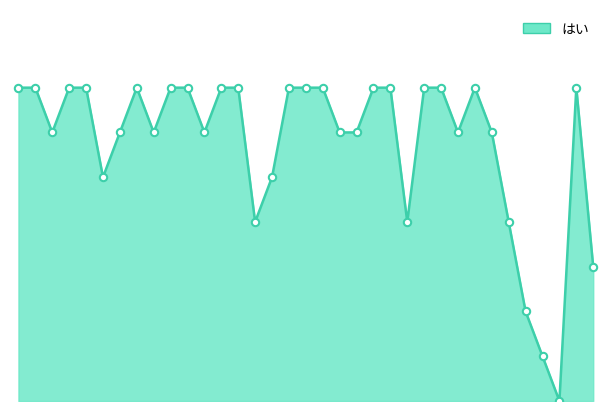

How many lines are shown in the chart?

1